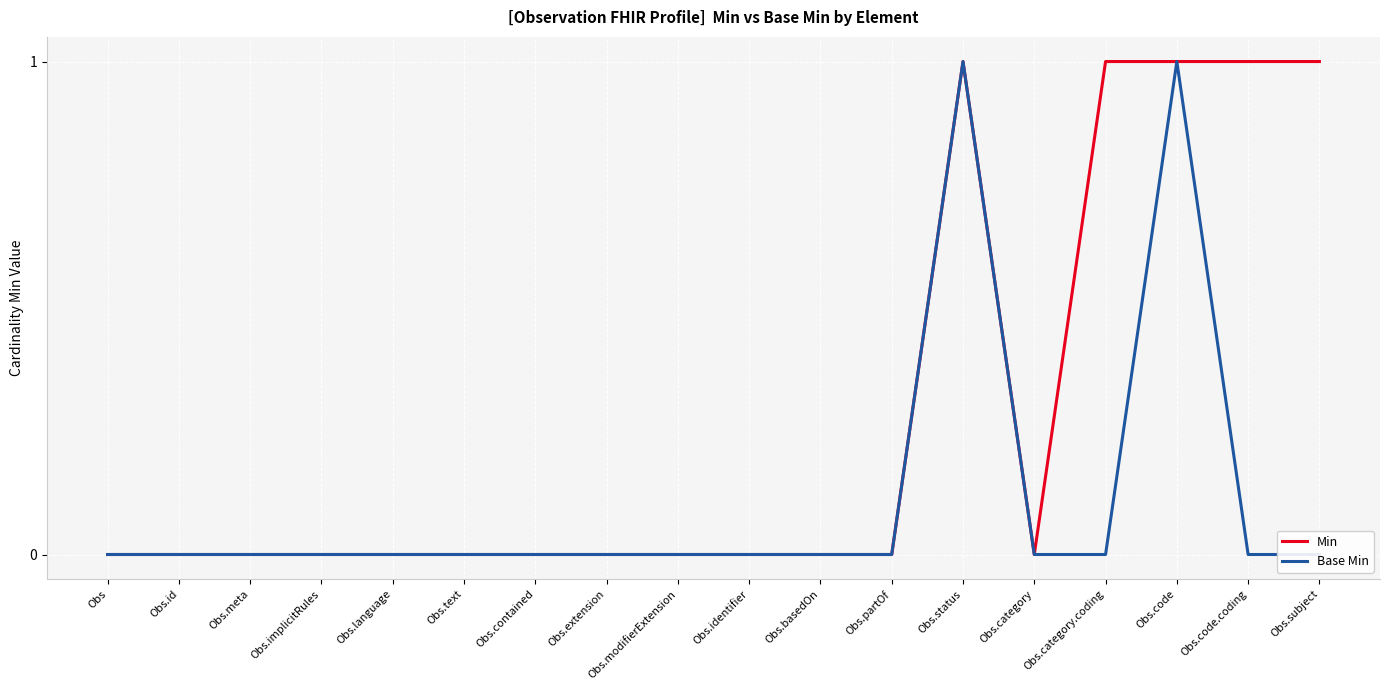

What position from the right is Obs.status?

6